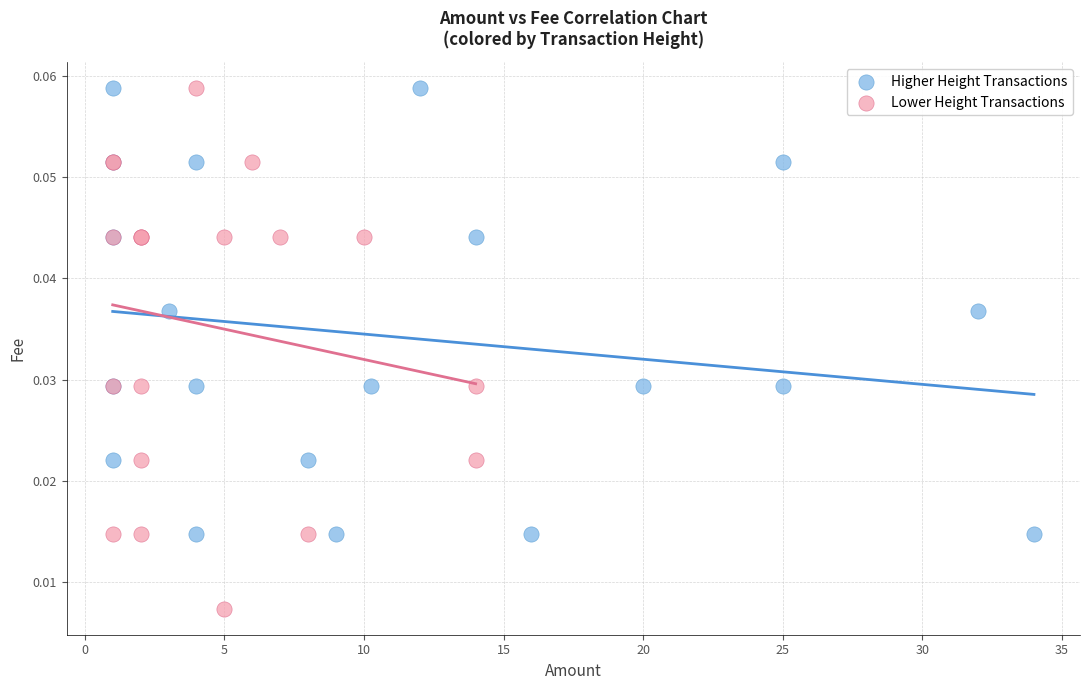

Which series reaches the minimum Y coordinate?

Lower Height Transactions